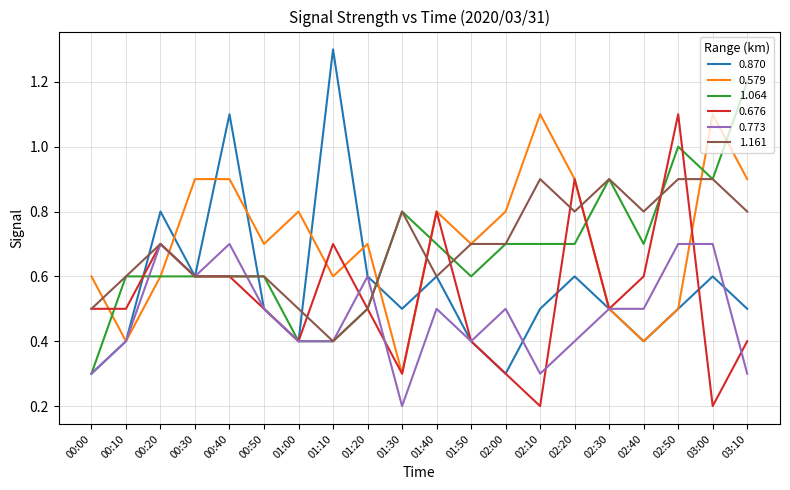

What are all the series names shown in the legend?

0.870, 0.579, 1.064, 0.676, 0.773, 1.161